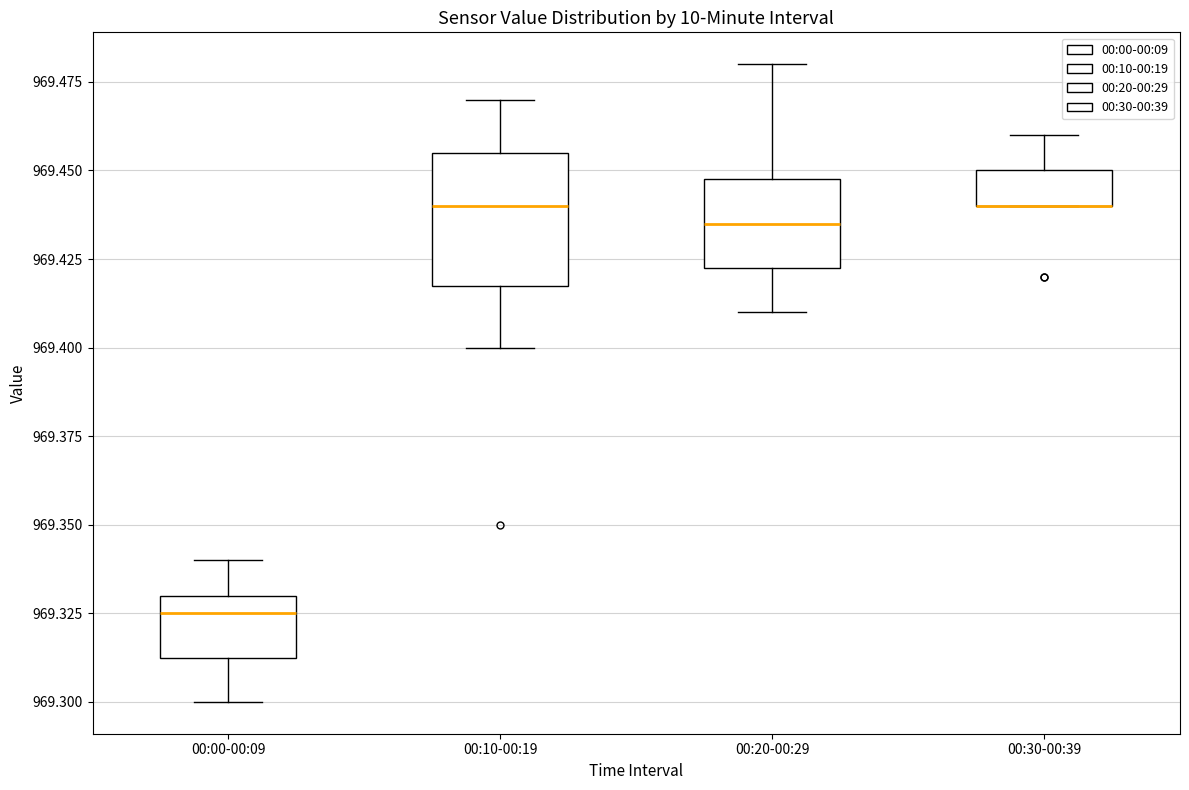

Where does the upper whisker of the box for 00:00-00:09 end on the y-axis? The values are not printed on the chart, so give them approximately, as read against the axis.

969.340